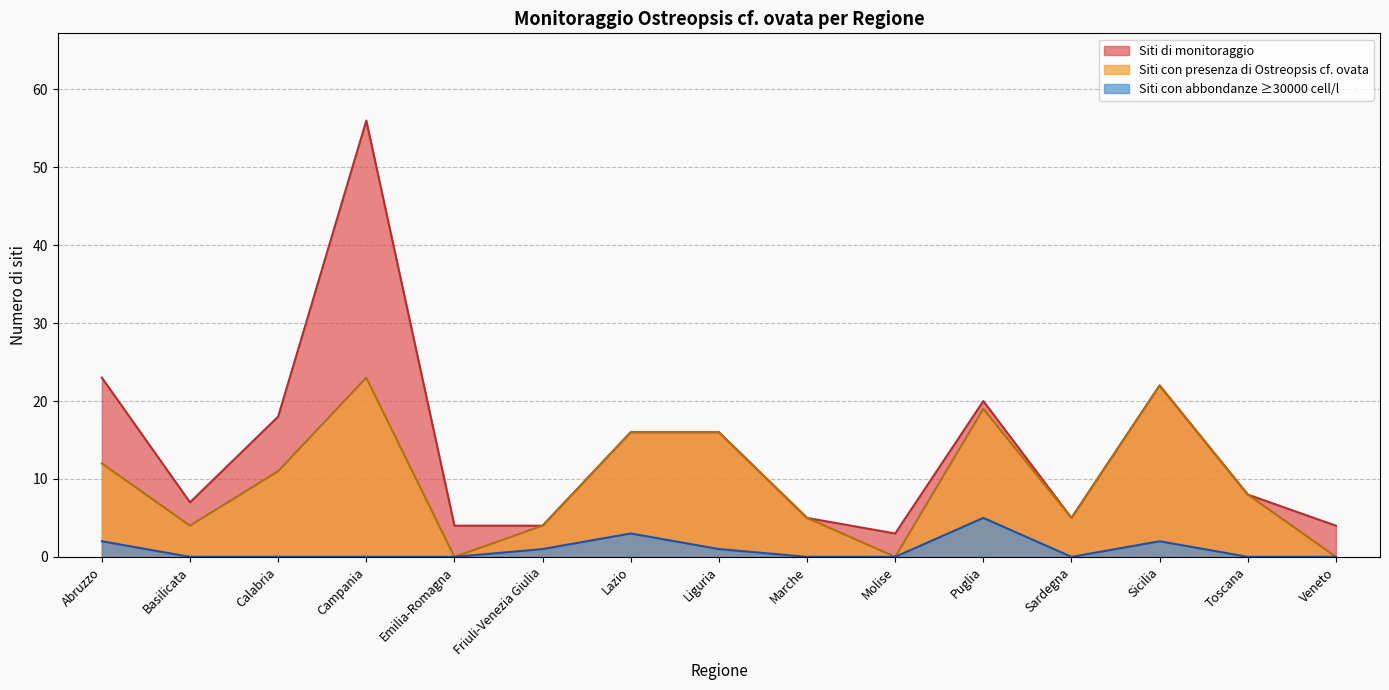

Reading left to right, extract all data points from this chart.

Siti di monitoraggio: Abruzzo=23	Basilicata=7	Calabria=18	Campania=56	Emilia-Romagna=4	Friuli-Venezia Giulia=4	Lazio=16	Liguria=16	Marche=5	Molise=3	Puglia=20	Sardegna=5	Sicilia=22	Toscana=8	Veneto=4
Siti con presenza di Ostreopsis: Abruzzo=12	Basilicata=4	Calabria=11	Campania=23	Emilia-Romagna=0	Friuli-Venezia Giulia=4	Lazio=16	Liguria=16	Marche=5	Molise=0	Puglia=19	Sardegna=5	Sicilia=22	Toscana=8	Veneto=0
Siti con abbondanze ge30000 cell/l: Abruzzo=2	Basilicata=0	Calabria=0	Campania=0	Emilia-Romagna=0	Friuli-Venezia Giulia=1	Lazio=3	Liguria=1	Marche=0	Molise=0	Puglia=5	Sardegna=0	Sicilia=2	Toscana=0	Veneto=0